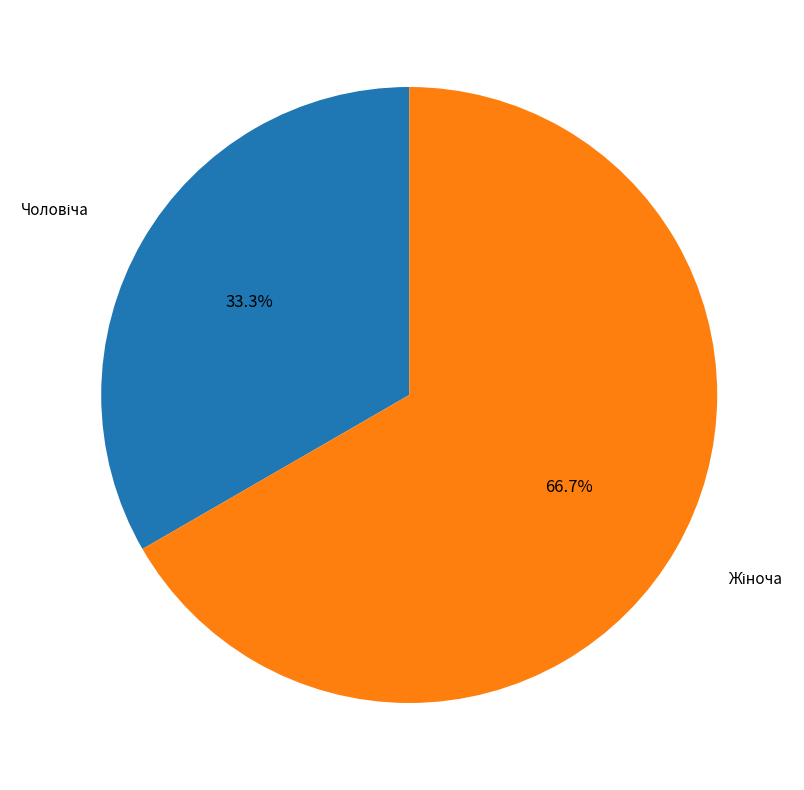

Is there any slice that represents more than half of the pie?

Yes